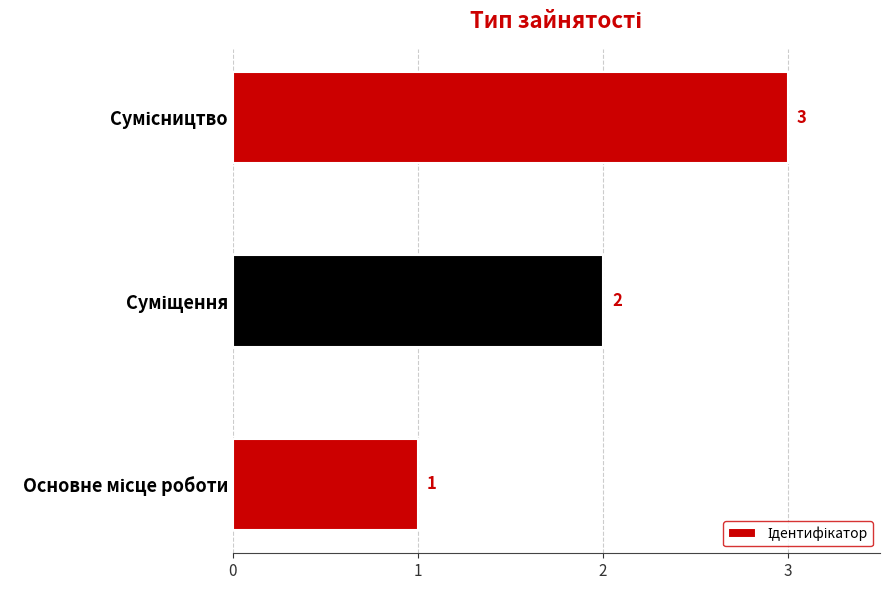

Count the values in the range 1 to 3.

3